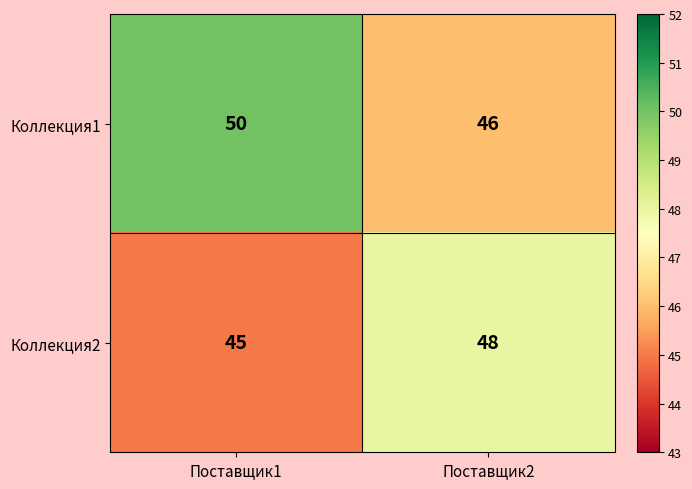

Which series changed the most between Поставщик1 and Поставщик2?

Коллекция1